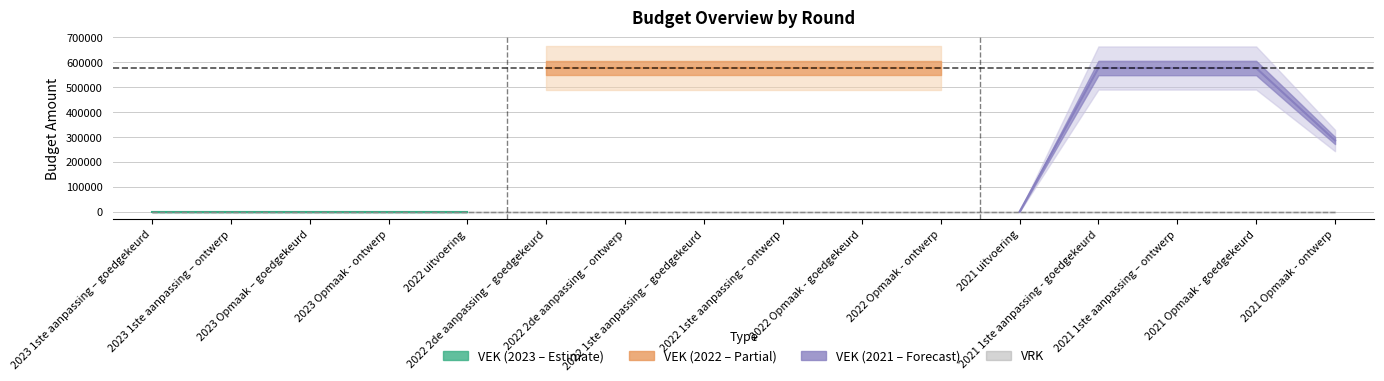

Reading right to left, list all the values displayed in this chart.

VEK: 2021 Opmaak - ontwerp=286000	2021 Opmaak - goedgekeurd=577000	2021 1ste aanpassing – ontwerp=577000	2021 1ste aanpassing - goedgekeurd=577000	2021 uitvoering=0	2022 Opmaak - ontwerp=577000	2022 Opmaak - goedgekeurd=577000	2022 1ste aanpassing – ontwerp=577000	2022 1ste aanpassing – goedgekeurd=577000	2022 2de aanpassing – ontwerp=577000	2022 2de aanpassing – goedgekeurd=577000	2022 uitvoering=0	2023 Opmaak - ontwerp=0	2023 Opmaak – goedgekeurd=0	2023 1ste aanpassing – ontwerp=0	2023 1ste aanpassing – goedgekeurd=0
VRK: 2021 Opmaak - ontwerp=0	2021 Opmaak - goedgekeurd=0	2021 1ste aanpassing – ontwerp=0	2021 1ste aanpassing - goedgekeurd=0	2021 uitvoering=0	2022 Opmaak - ontwerp=0	2022 Opmaak - goedgekeurd=0	2022 1ste aanpassing – ontwerp=0	2022 1ste aanpassing – goedgekeurd=0	2022 2de aanpassing – ontwerp=0	2022 2de aanpassing – goedgekeurd=0	2022 uitvoering=0	2023 Opmaak - ontwerp=0	2023 Opmaak – goedgekeurd=0	2023 1ste aanpassing – ontwerp=0	2023 1ste aanpassing – goedgekeurd=0